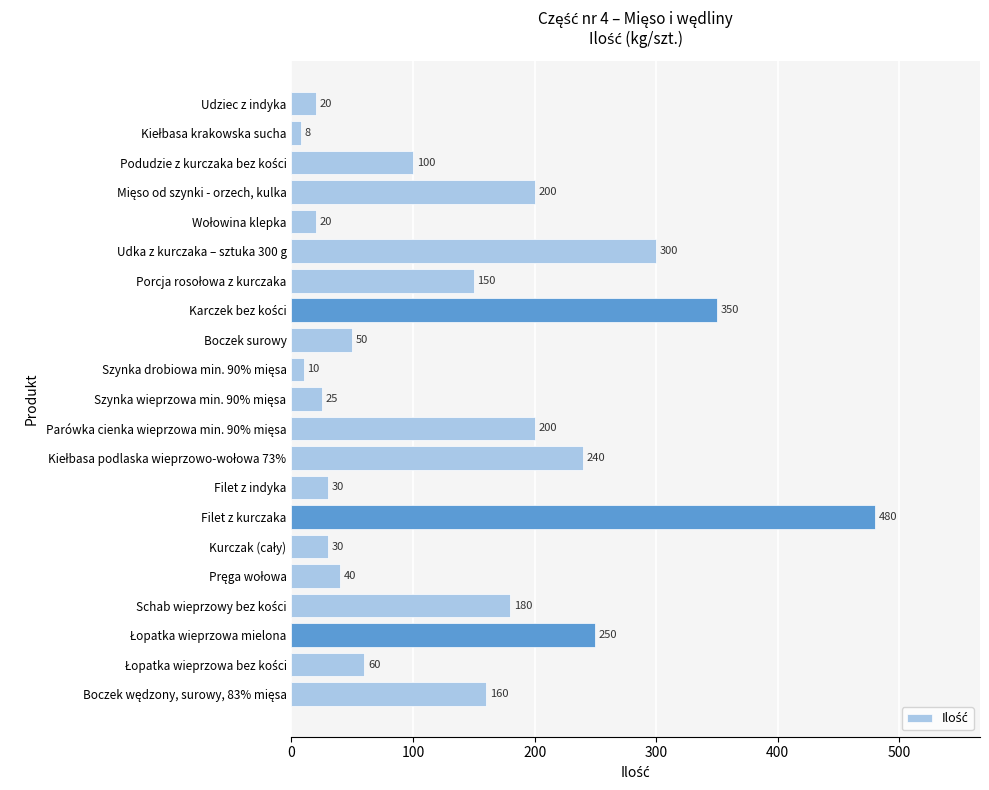

What is the greatest value displayed?

480